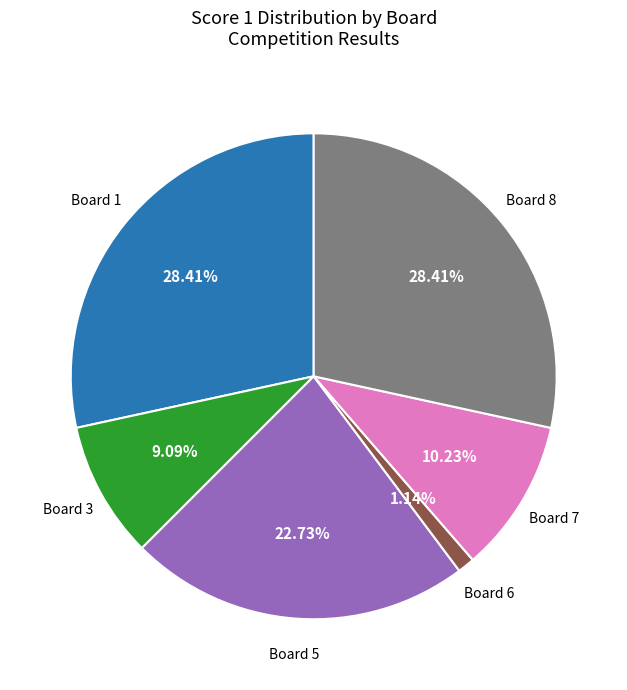

Combined, do Board 5 and Board 7 account for over 50%?

No